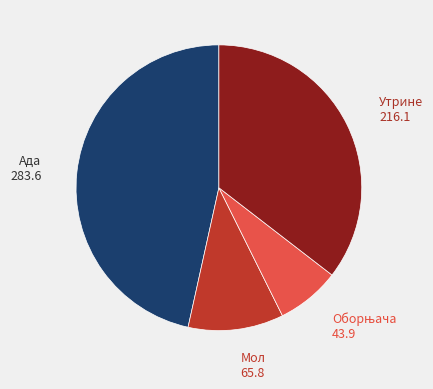

Is there any slice that represents more than half of the pie?

No